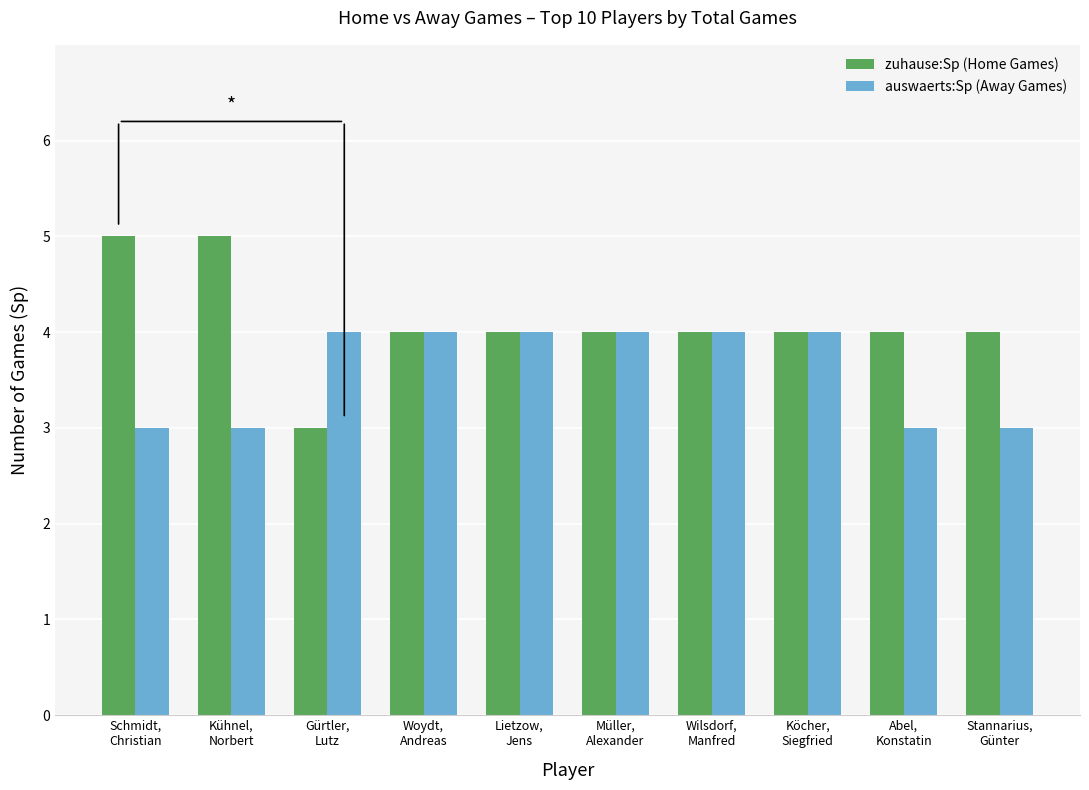

Reading right to left, transcribe all the data shown in this chart.

zuhause:Sp (Home Games): Stannarius,
Günter=4	Abel,
Konstatin=4	Köcher,
Siegfried=4	Wilsdorf,
Manfred=4	Müller,
Alexander=4	Lietzow,
Jens=4	Woydt,
Andreas=4	Gürtler,
Lutz=3	Kühnel,
Norbert=5	Schmidt,
Christian=5
auswaerts:Sp (Away Games): Stannarius,
Günter=3	Abel,
Konstatin=3	Köcher,
Siegfried=4	Wilsdorf,
Manfred=4	Müller,
Alexander=4	Lietzow,
Jens=4	Woydt,
Andreas=4	Gürtler,
Lutz=4	Kühnel,
Norbert=3	Schmidt,
Christian=3